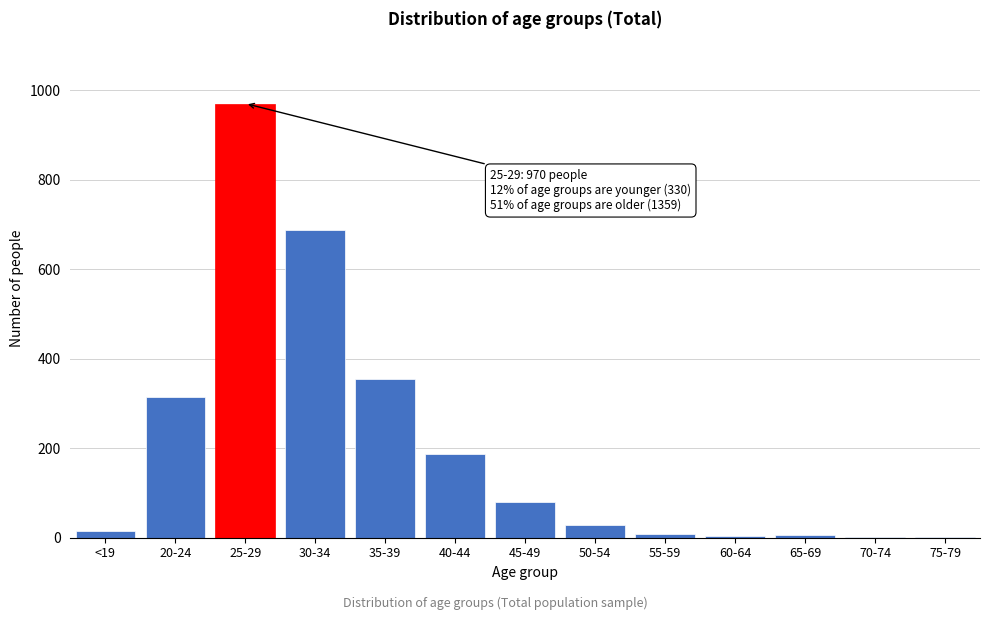

At which label is the value closest to 485?

35-39